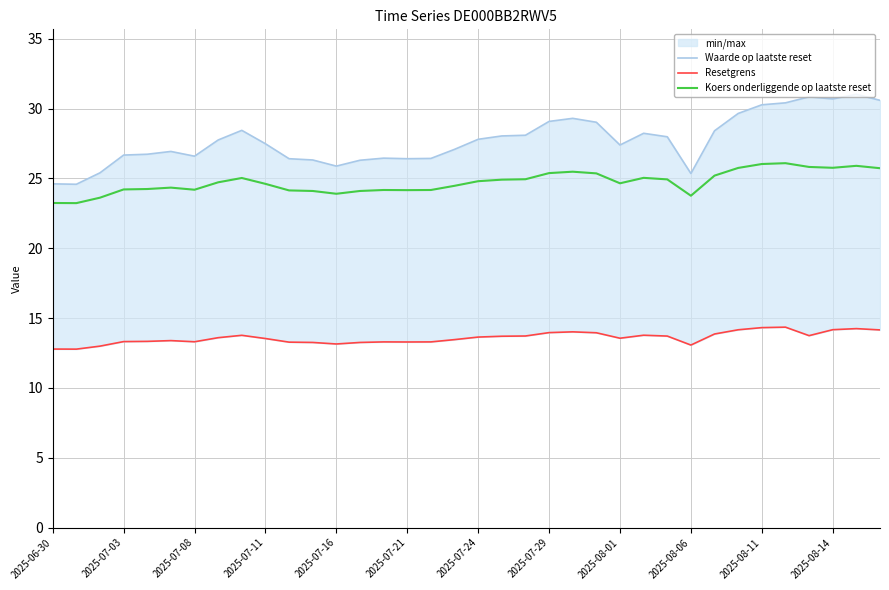

Is this an area chart (filled region under the line)?

No